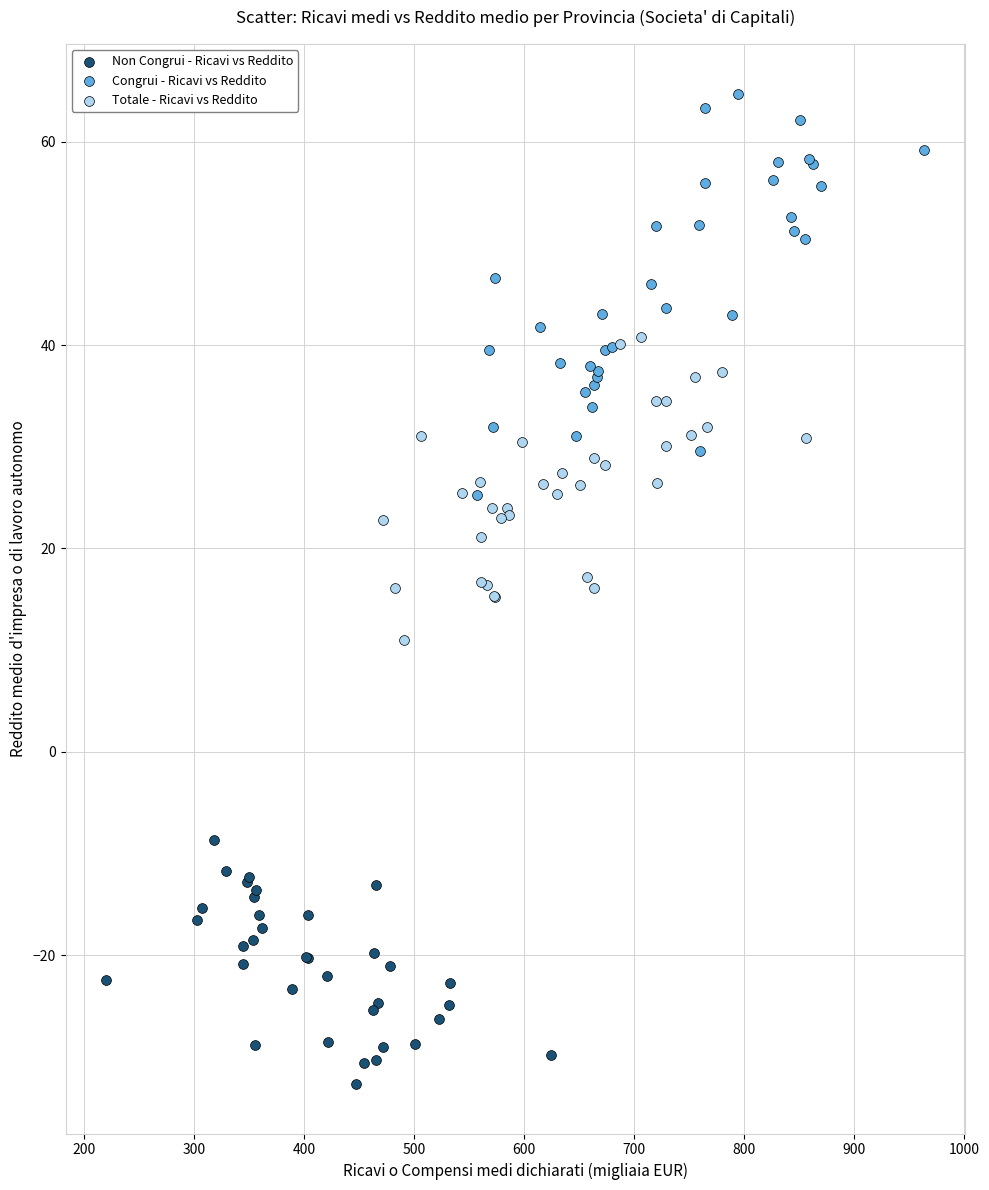

What are all the series names shown in the legend?

Non Congrui - Ricavi vs Reddito, Congrui - Ricavi vs Reddito, Totale - Ricavi vs Reddito